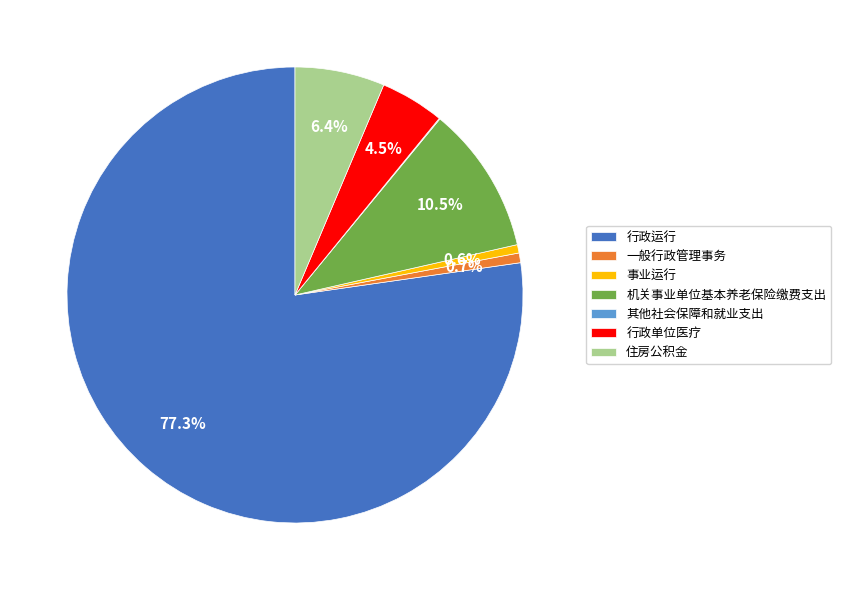

To the nearest percent, what is the difference between the 一般行政管理事务 and 机关事业单位基本养老保险缴费支出 slice percentages?

10%